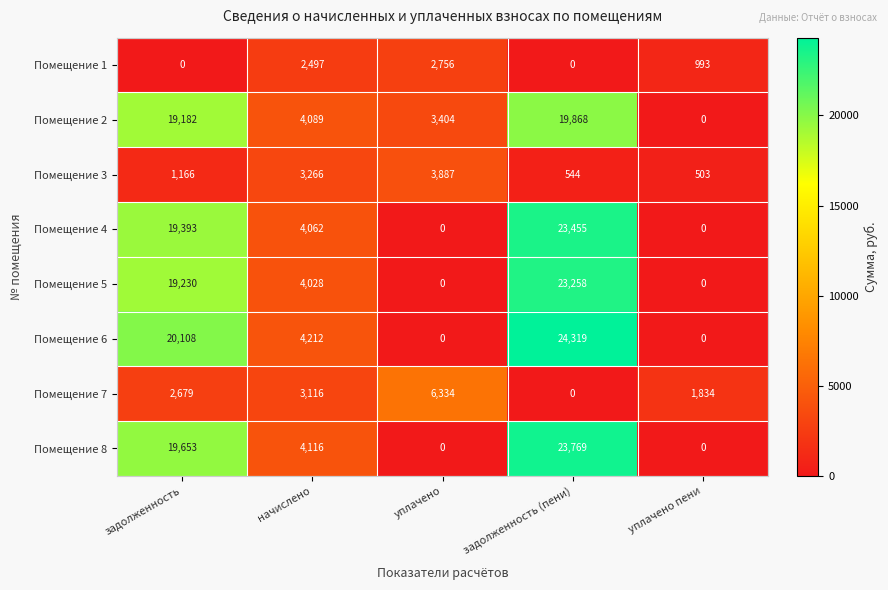

What is the average value of the Помещение 2 series?

9309